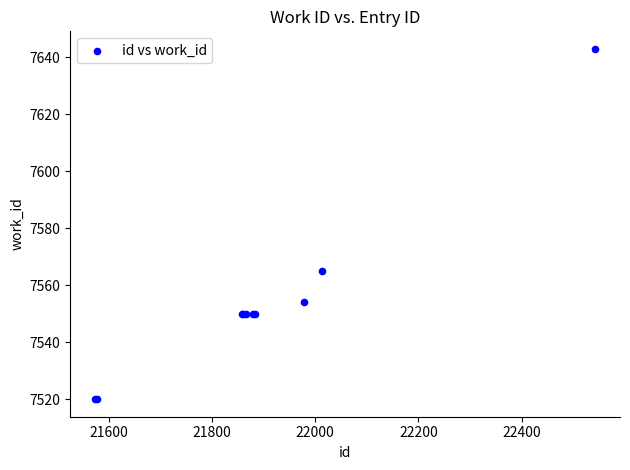

What Y value in the scatter plot is closest to 7581?

7565